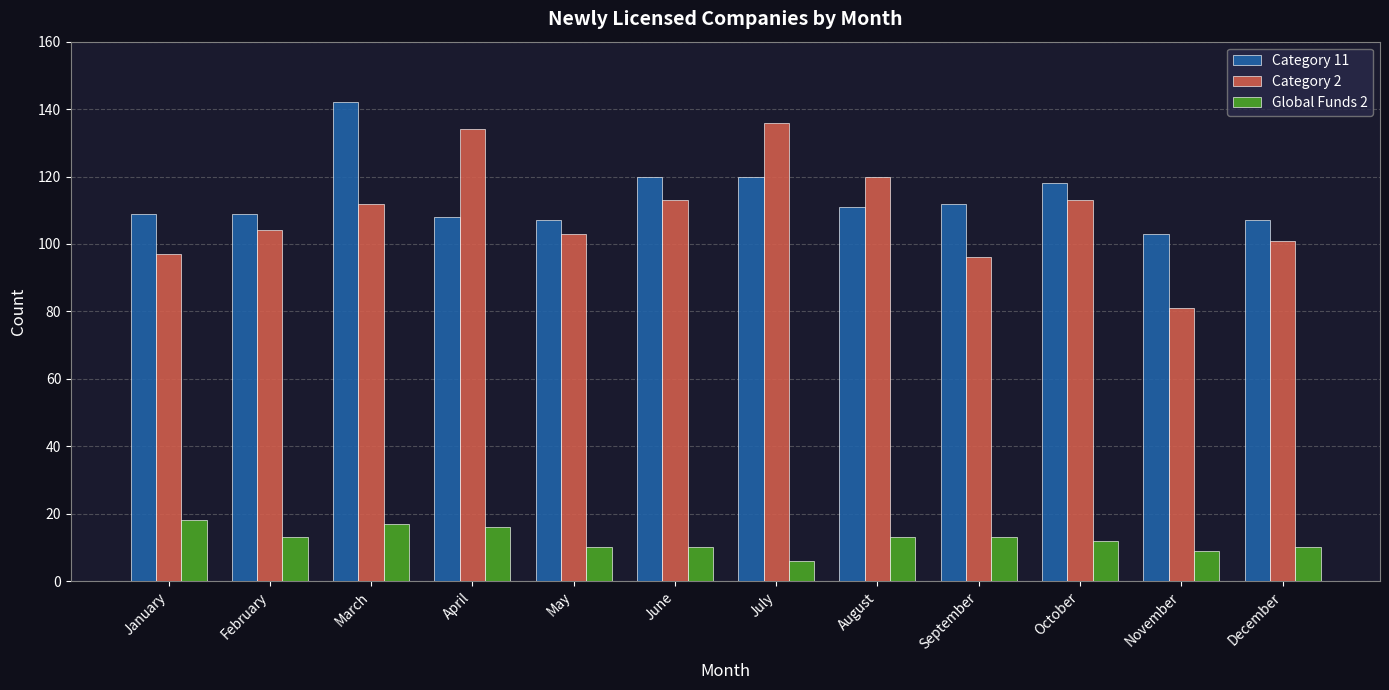

True or false: Global Funds 2 has a value of 13 at February.

True